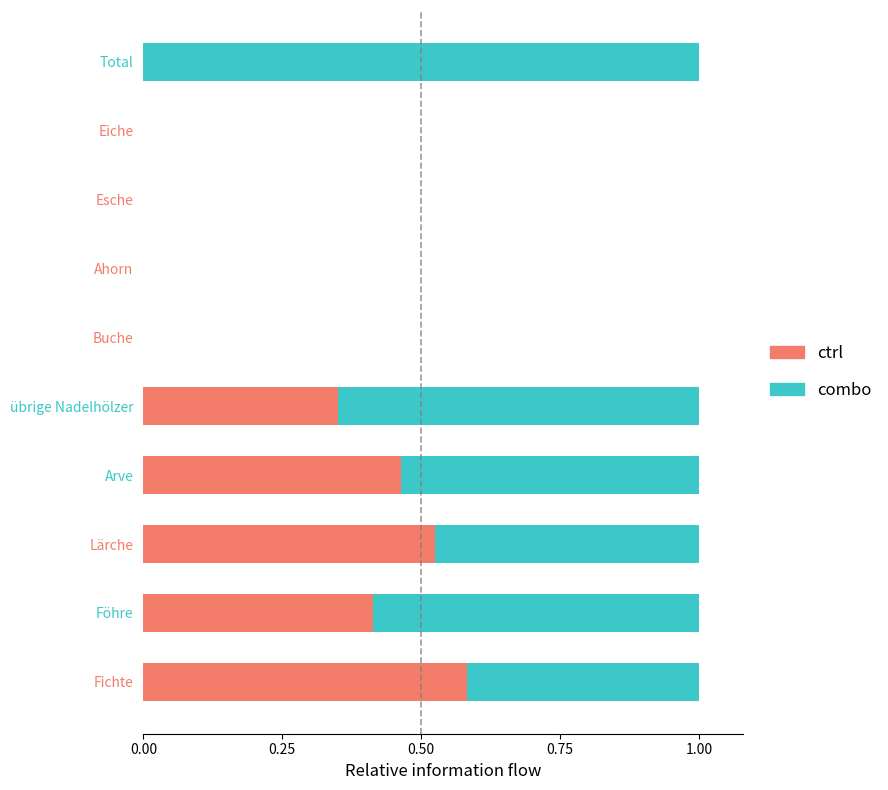

The value of ctrl at Föhre is 0.1. True or false?

False